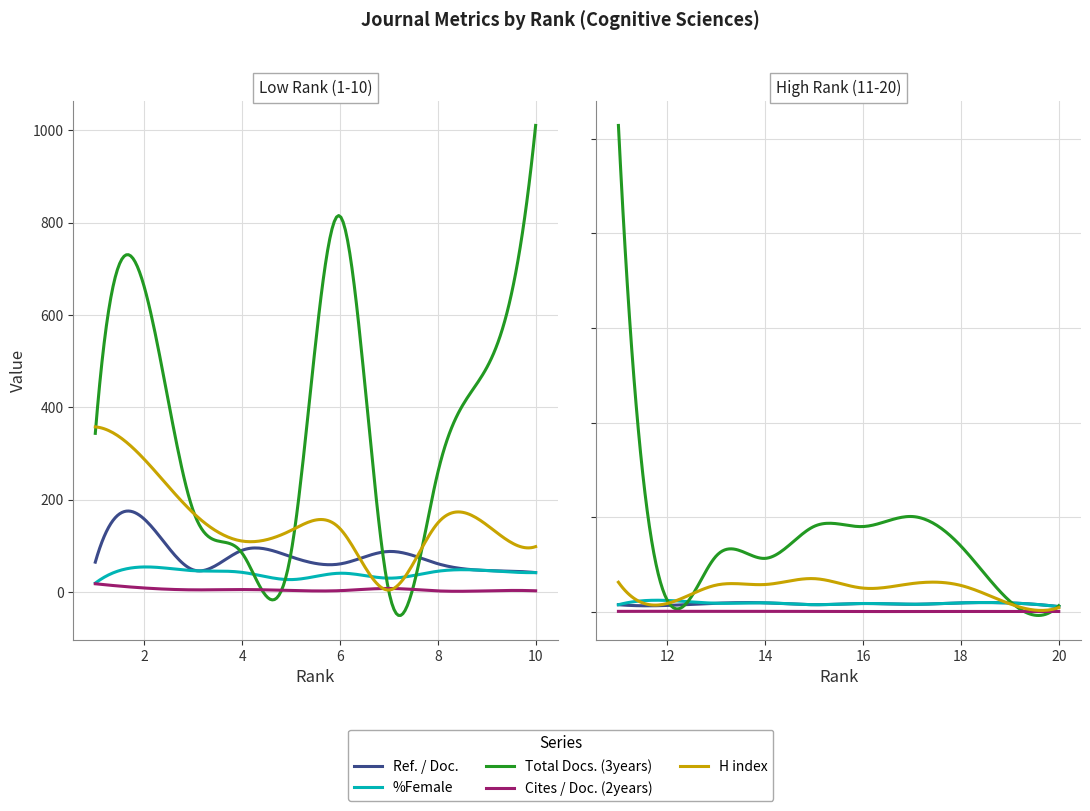

The value of %Female at 1 is 10.8. True or false?

False